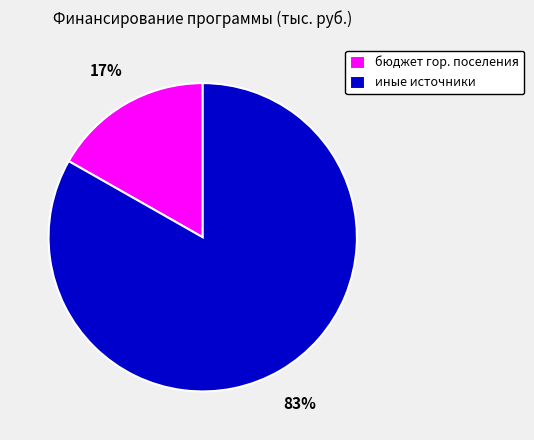

To the nearest percent, what is the average slice percentage?

50%